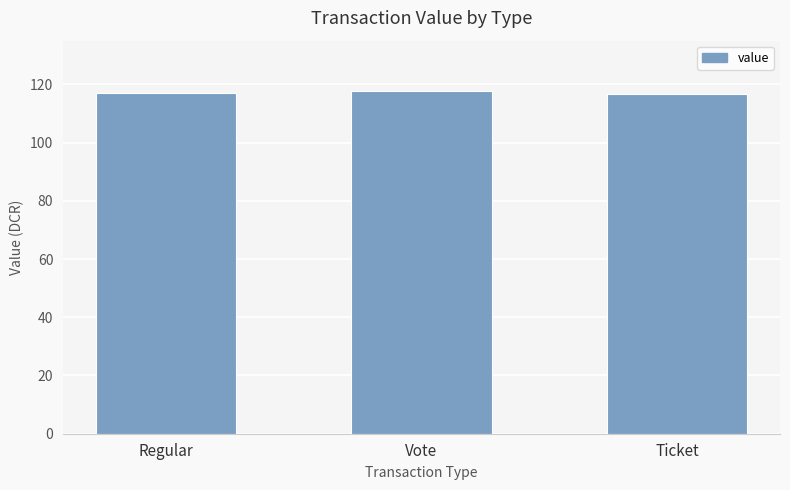

Read the value at Ticket.

116.6